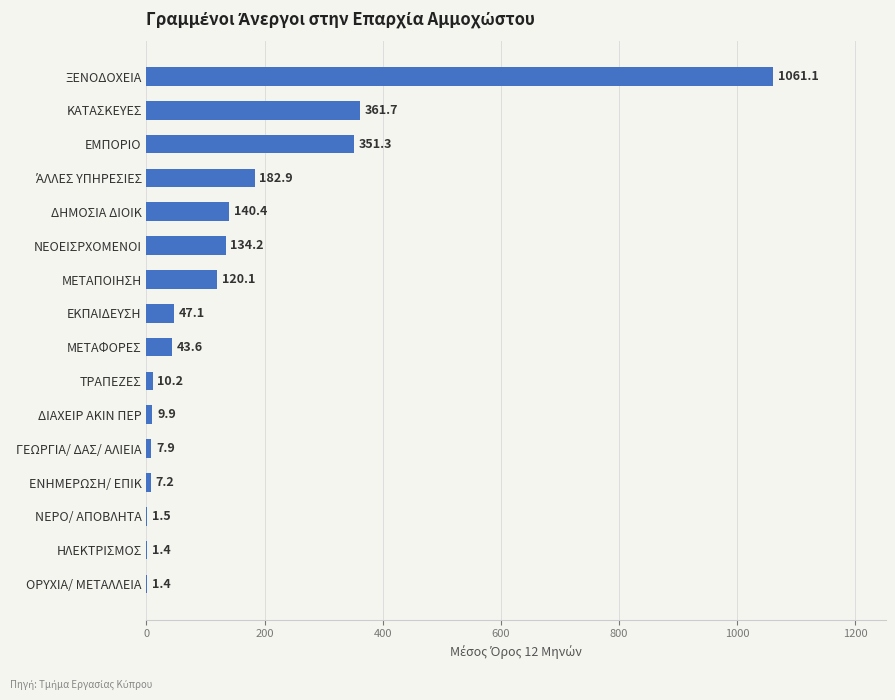

Is it true that the value at ΞΕΝΟΔΟΧΕΙΑ is 1061.1?

True